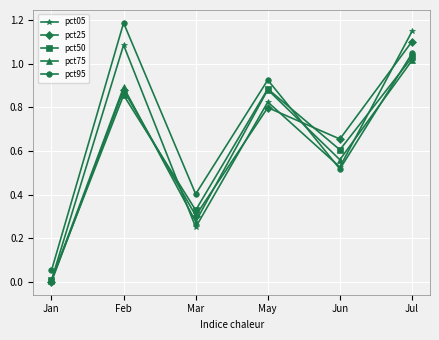

Between Jun and Jul, which series saw the biggest shift?

pct05